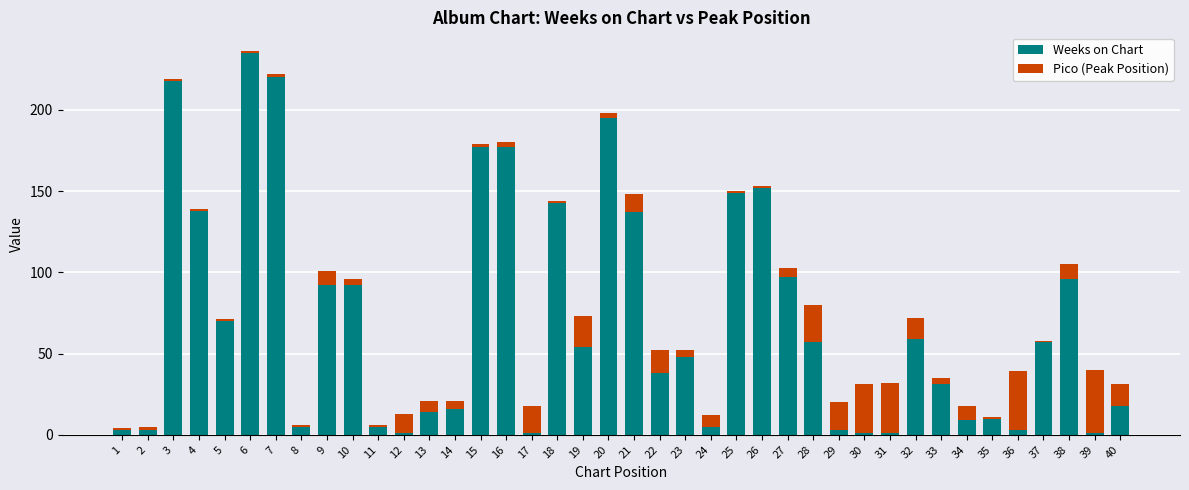

How many series are shown in this chart?

2